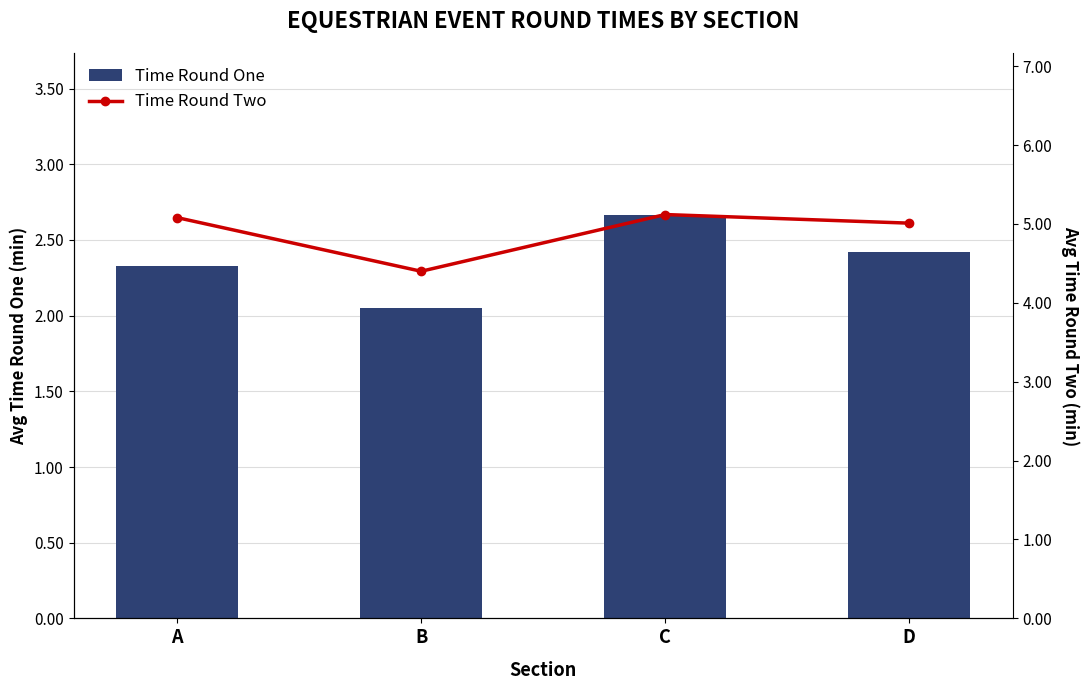

Is it true that Time Round Two equals 5.0 at D?

True